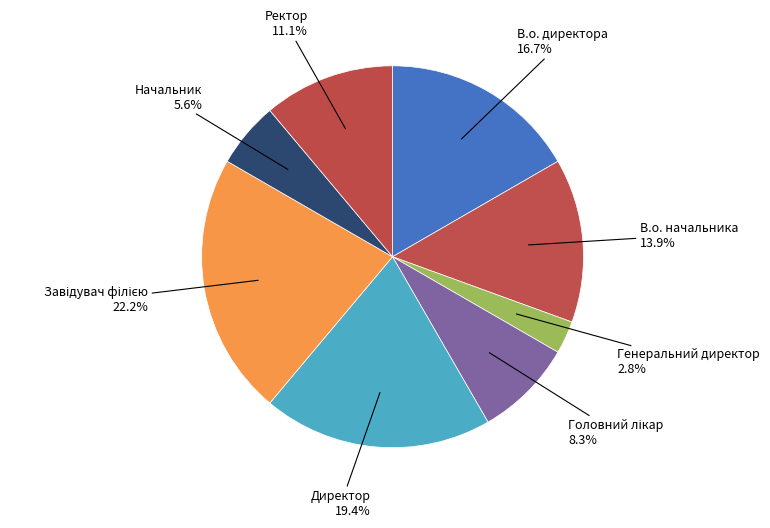

Does any single category account for the majority?

No